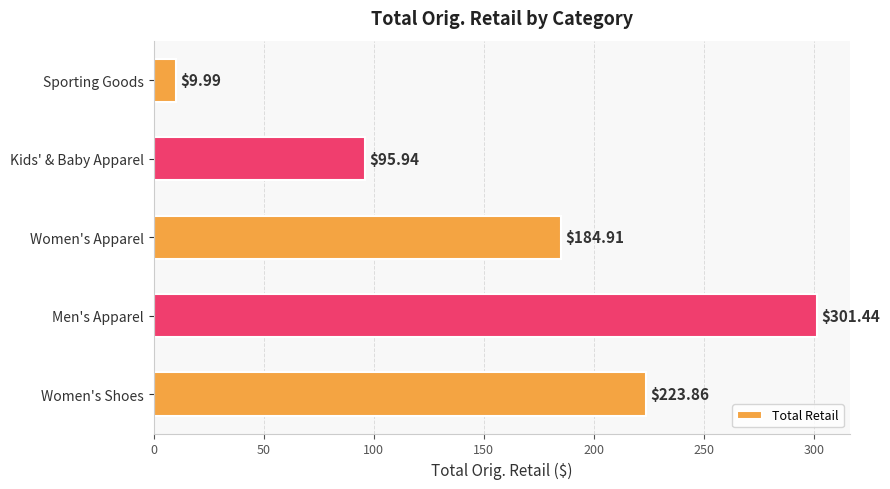

How many values are below 184?

2